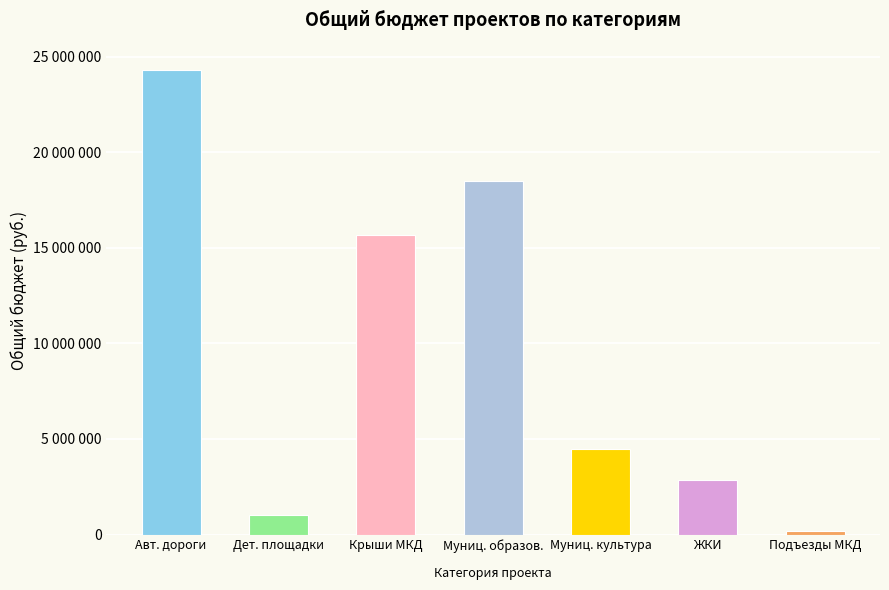

What is the minimum value shown in the chart?

200000